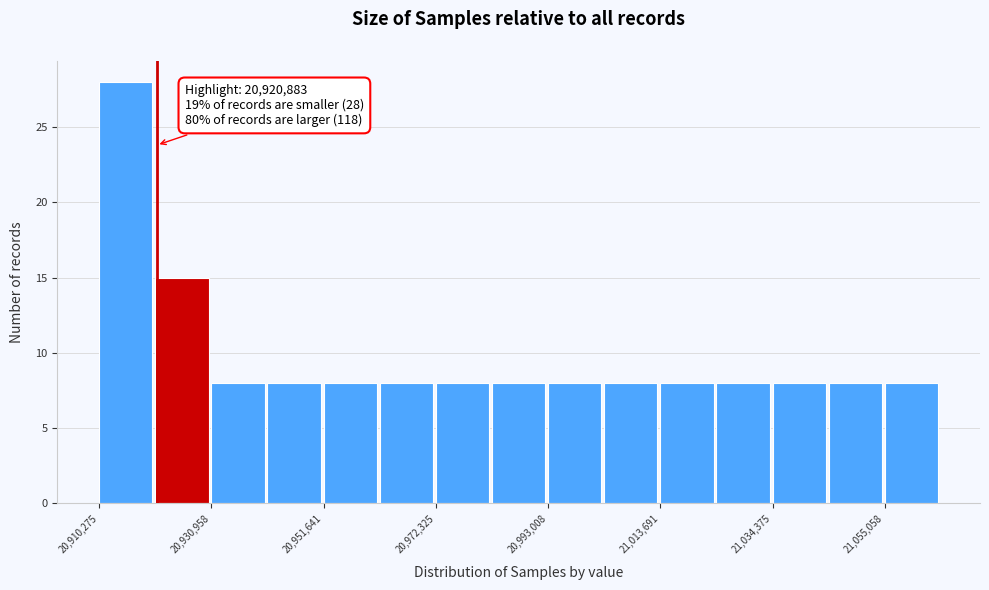

Read against the x-axis, roughly where is the centre of the tallest bar?

20915000